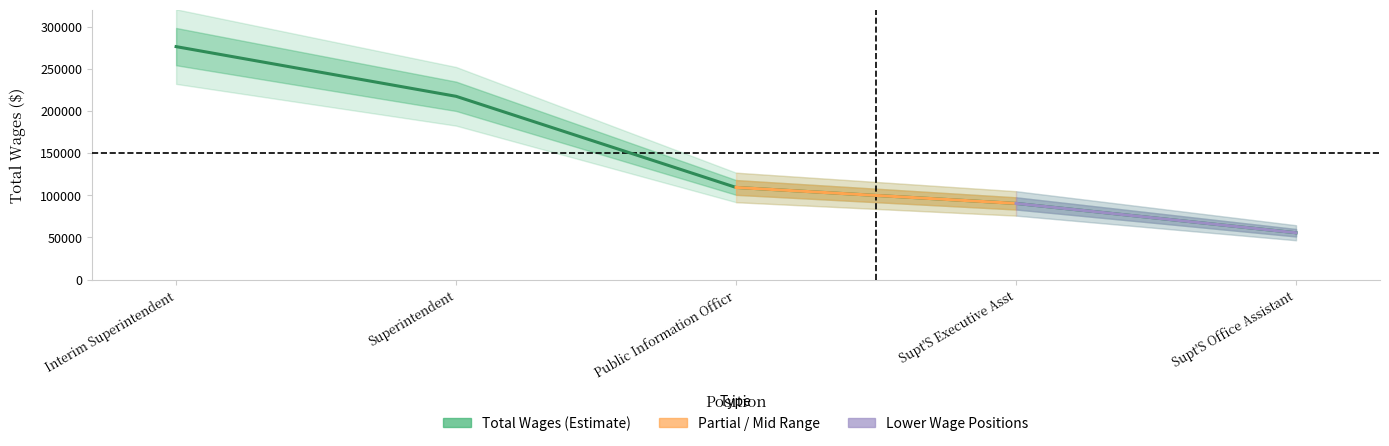

What is the ratio of the value at Interim Superintendent to the value at Superintendent?

1.3